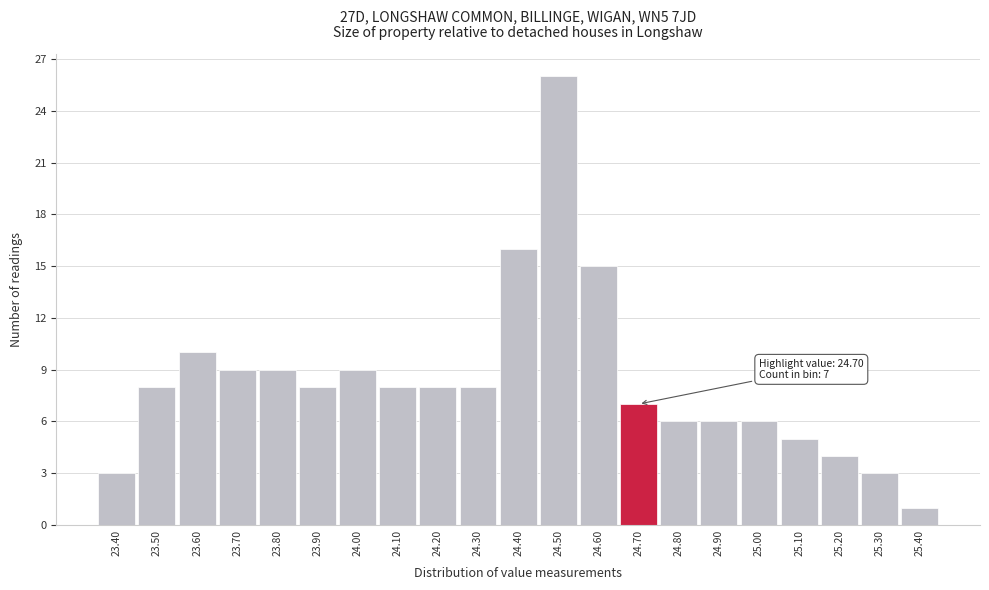

Over which range of the x-axis is the bar tallest?

24.45 to 24.55